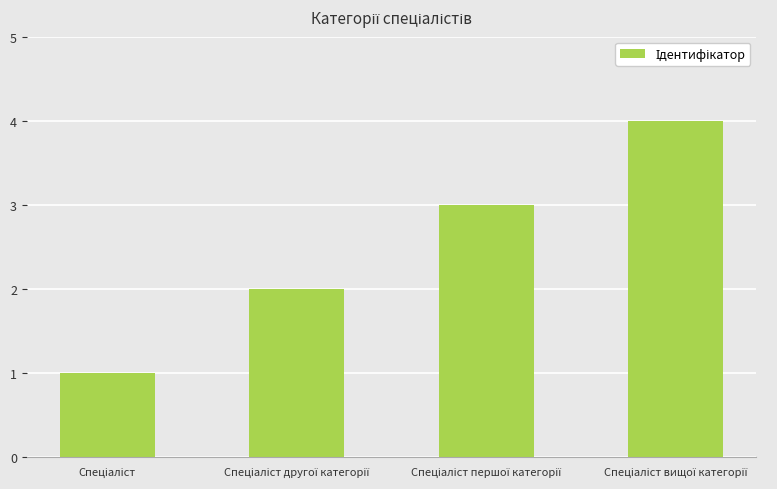

What is the sum of all values?

10